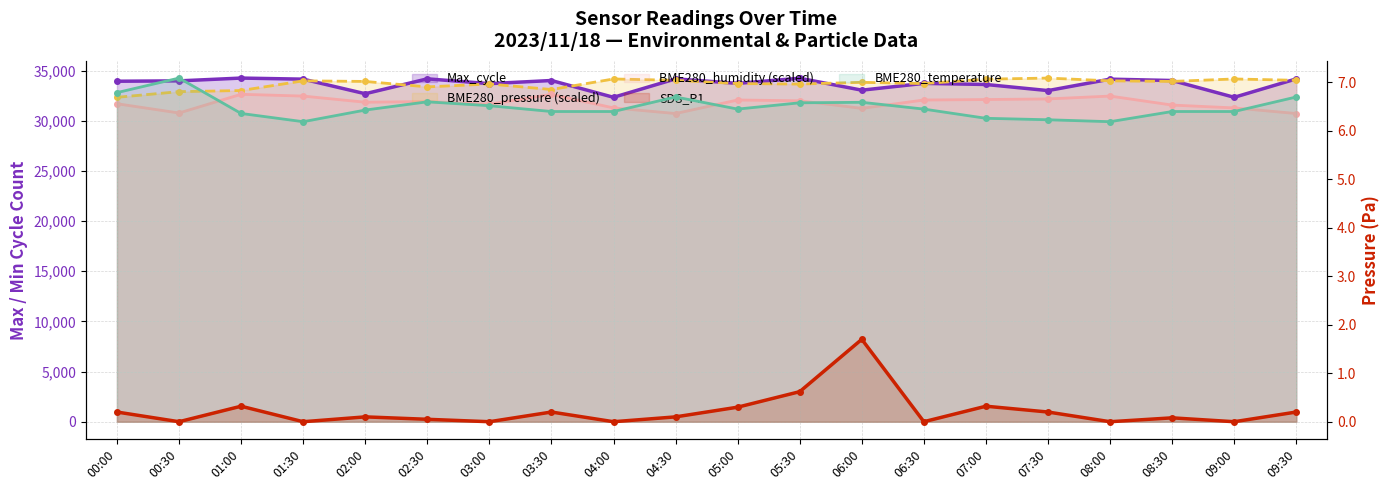

In BME280_humidity (scaled), how many points are higher than both neighbors (excluding endpoints)?

5